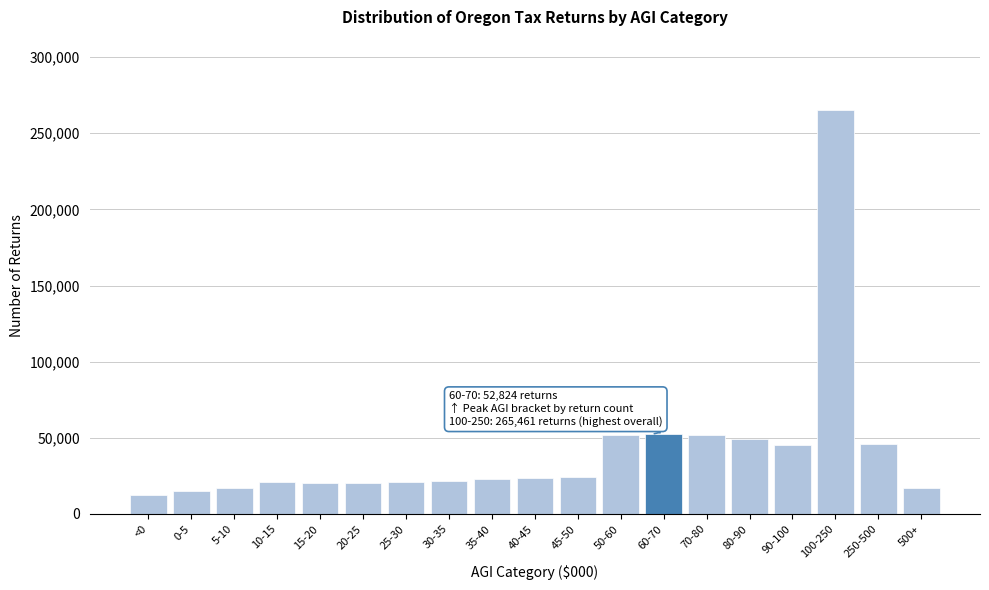

Approximately how many times larger is the value at 500+ compared to 40-45?

0.7